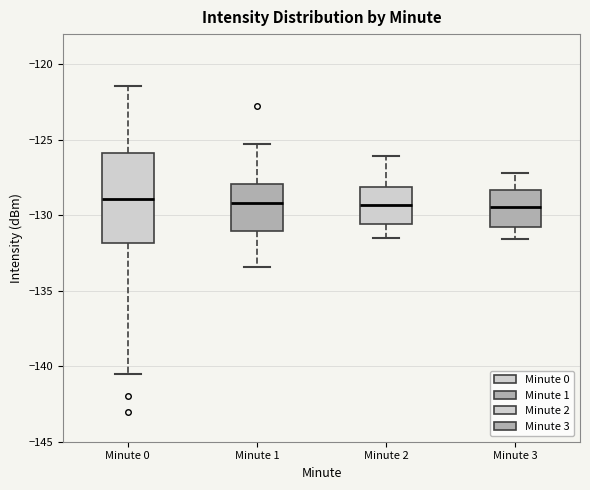

Where is the upper edge of the box for Minute 2 on the y-axis? The values are not printed on the chart, so give them approximately, as read against the axis.

-128.0